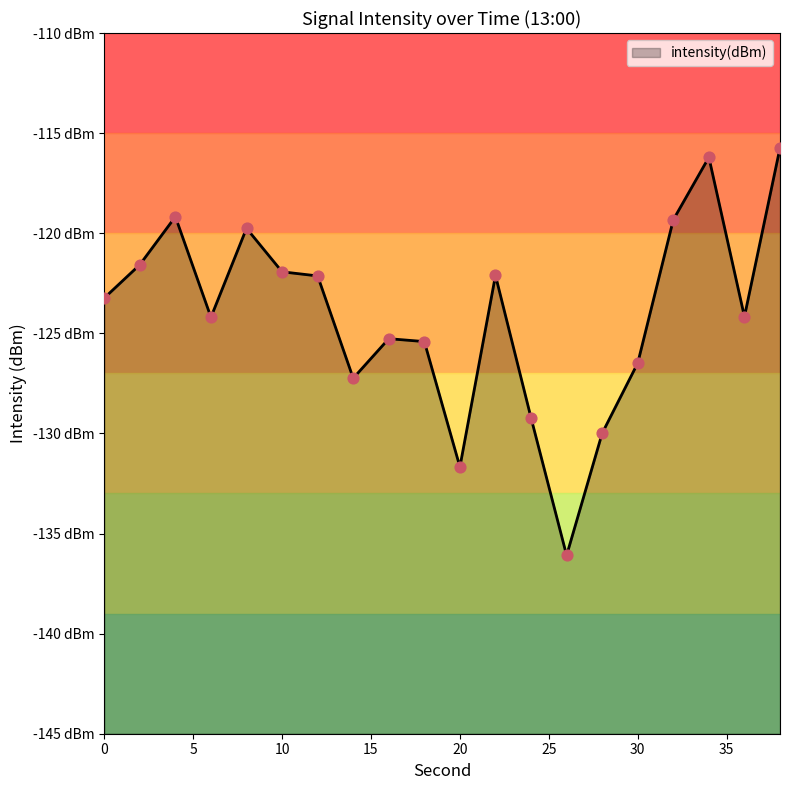

What is the change in value from 24 to 26?

-6.9